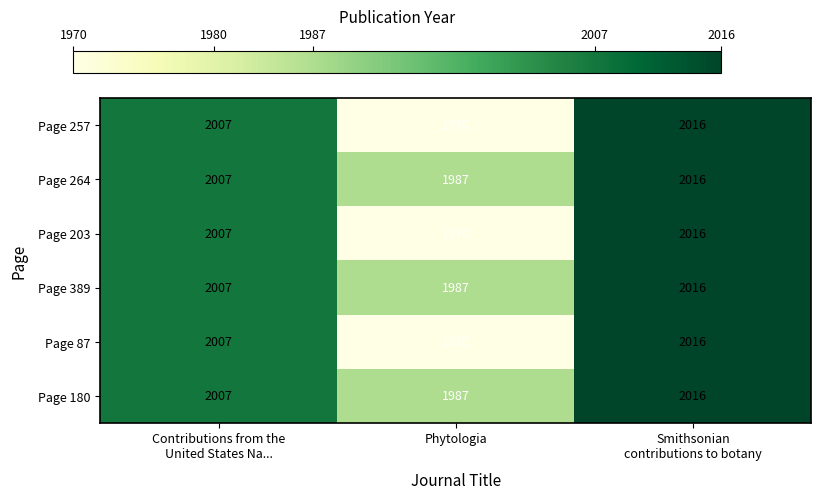

Count the Page 264 values in the range 1987 to 2016.

3